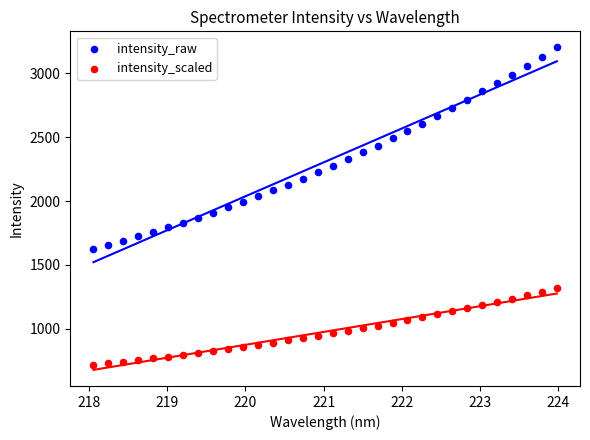

Which series reaches the maximum Y coordinate?

intensity_raw